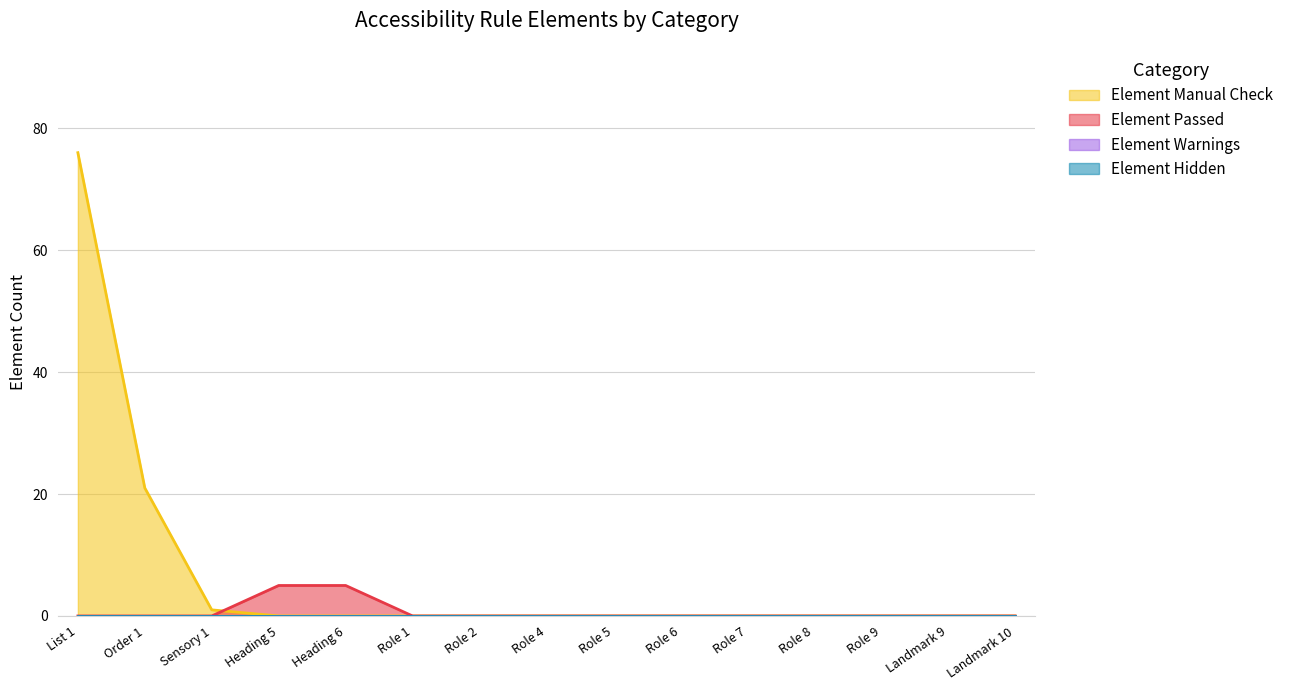

What is the difference between the second highest and minimum values in the Element Manual Check series?

21